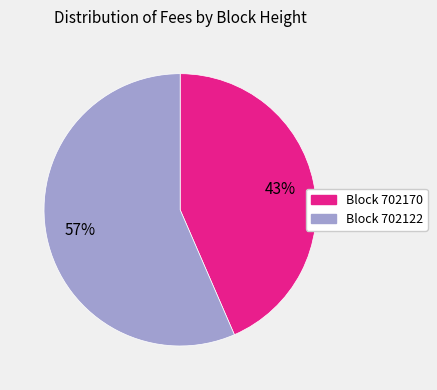

To the nearest percent, what is the average slice percentage?

50%